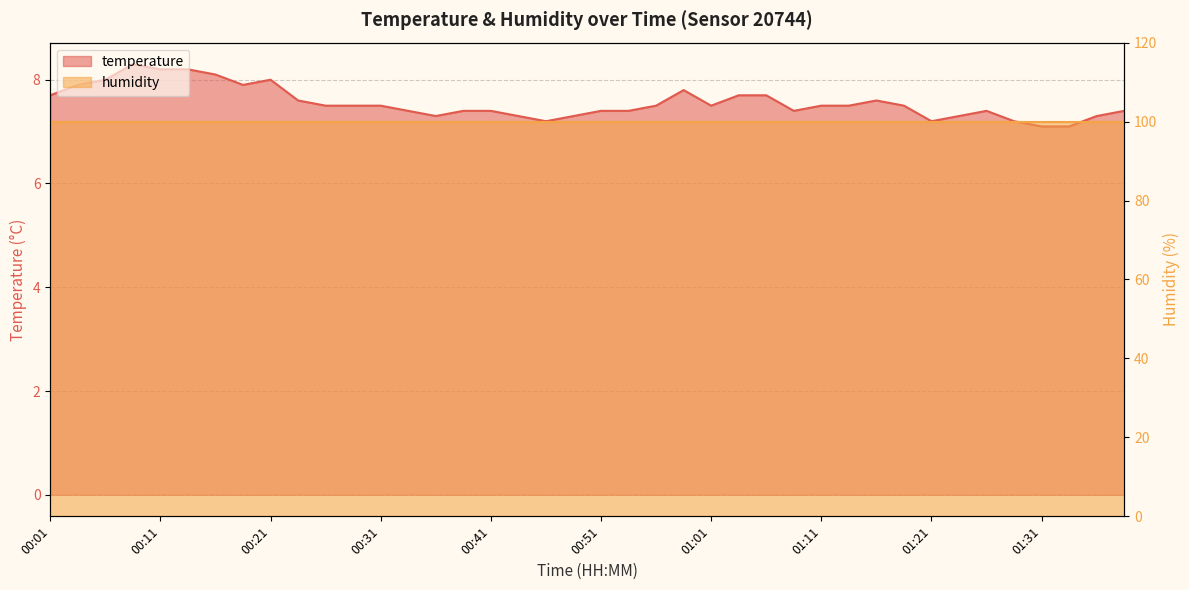

At which category does the chart reach its peak across all series?

00:09